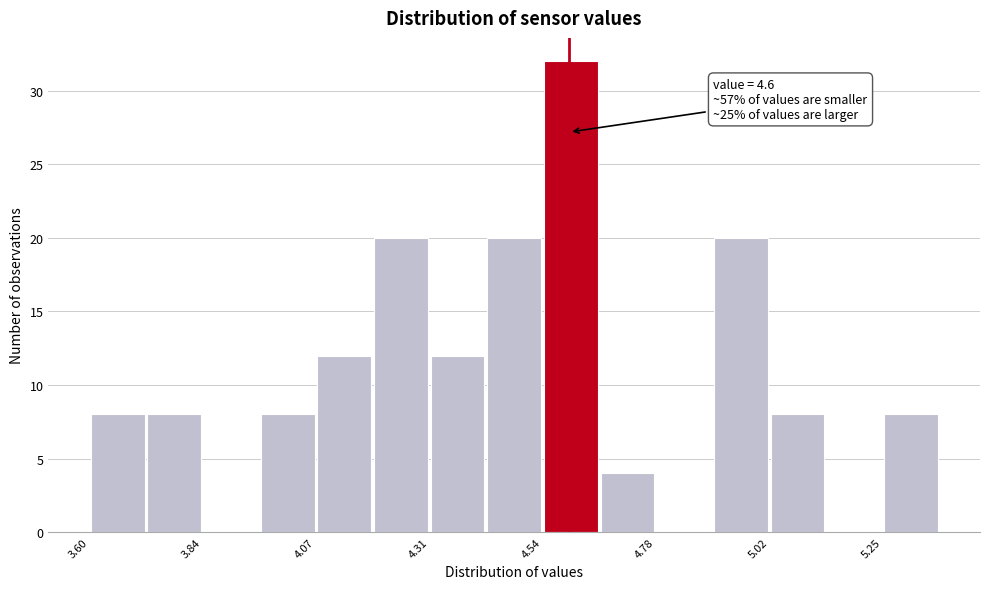

Around what value on the x-axis is the tallest bar? Give the approximate position of its centre, as read against the axis.

4.60